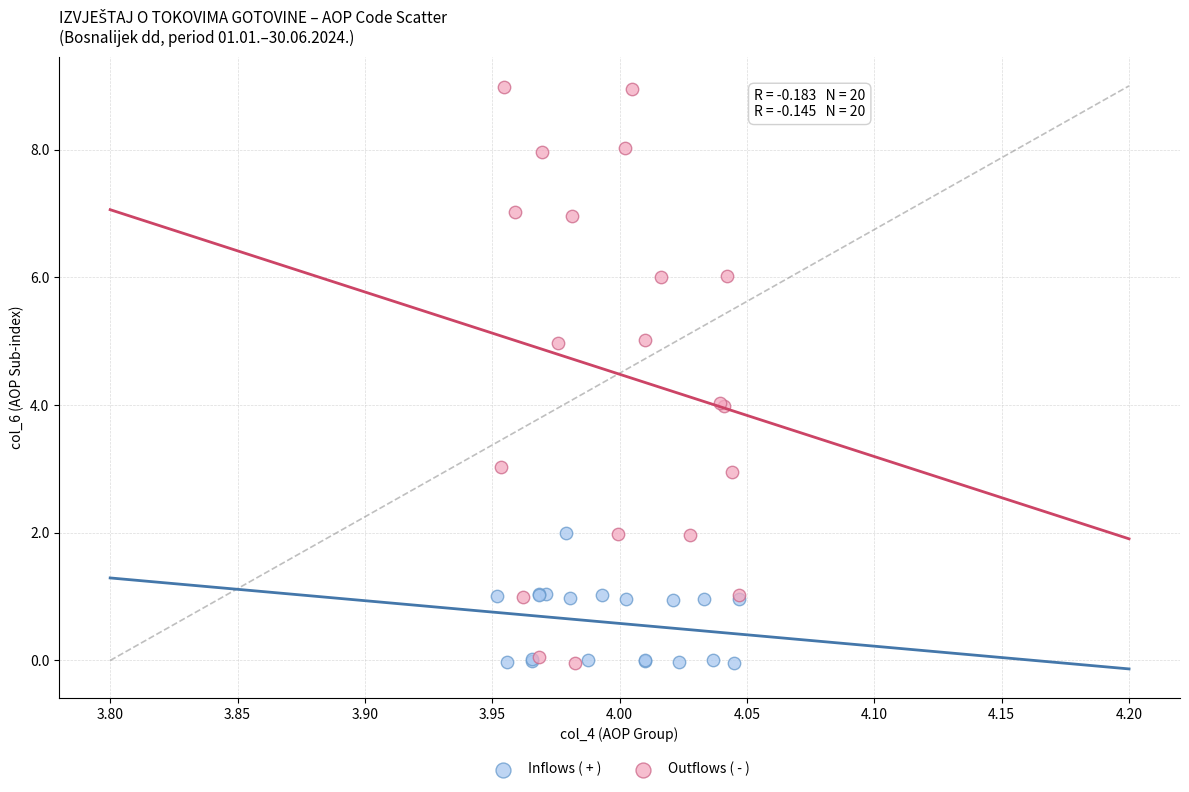

Which series contains the highest Y value?

Outflows ( - )